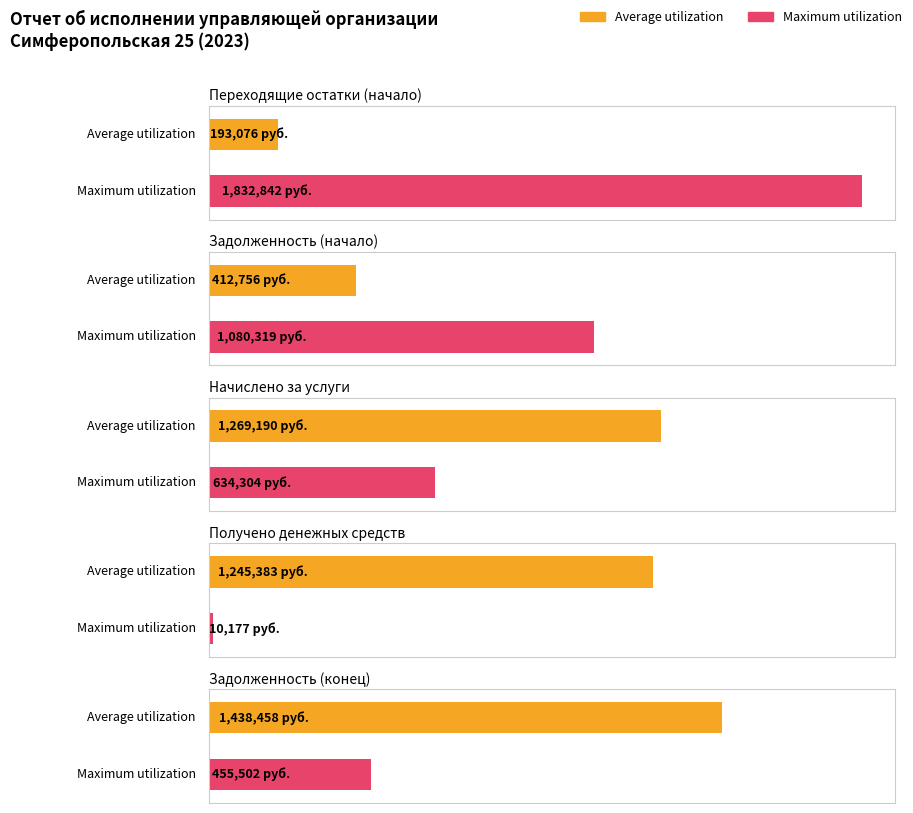

Which series changed the most between Переходящие остатки
(начало) and Задолженность
(конец)?

Maximum utilization